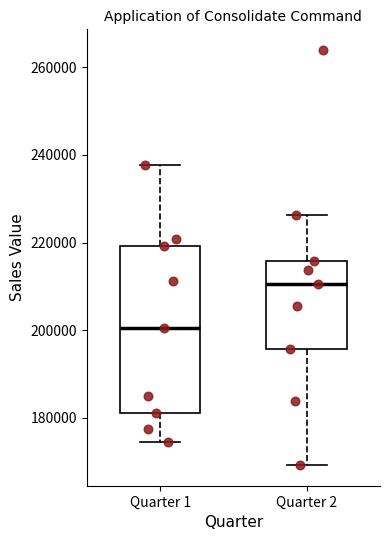

Comparing the boxes themselves (not the whiskers), which one is the tallest?

Quarter 1